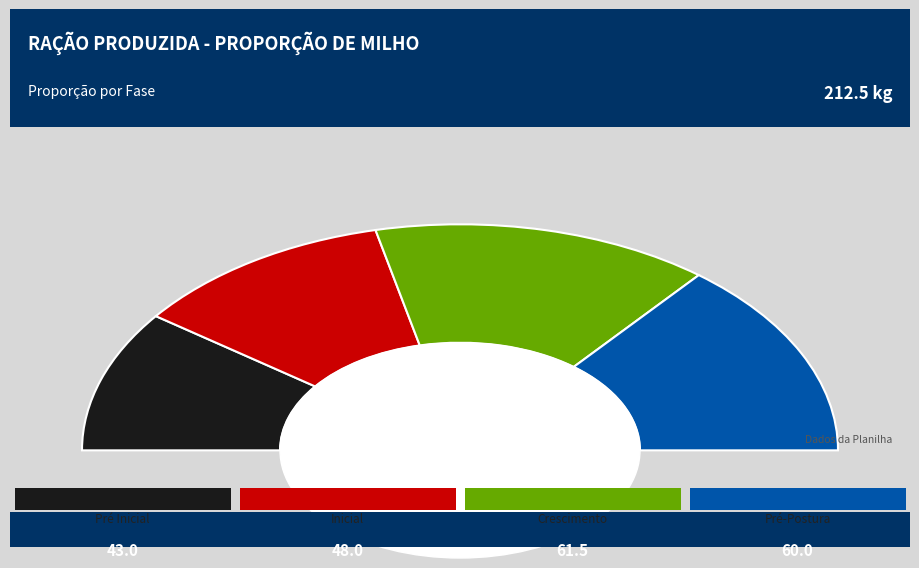

What percentage is the Pré Inicial - 1ª a 4ª Semanas slice, to the nearest percent?

20%